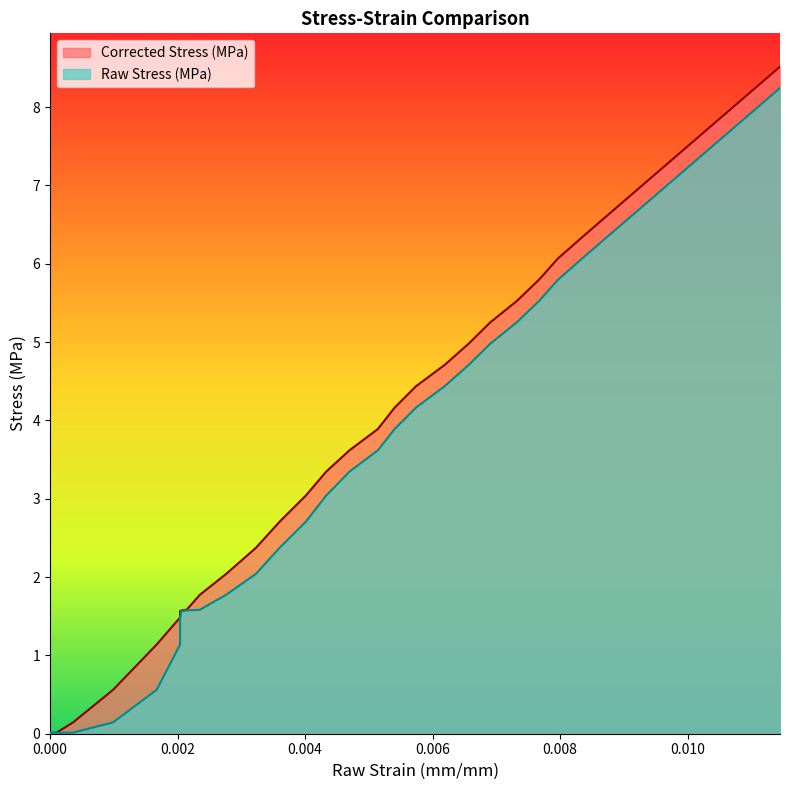

Which series has the widest spread of values?

Corrected Stress (MPa)